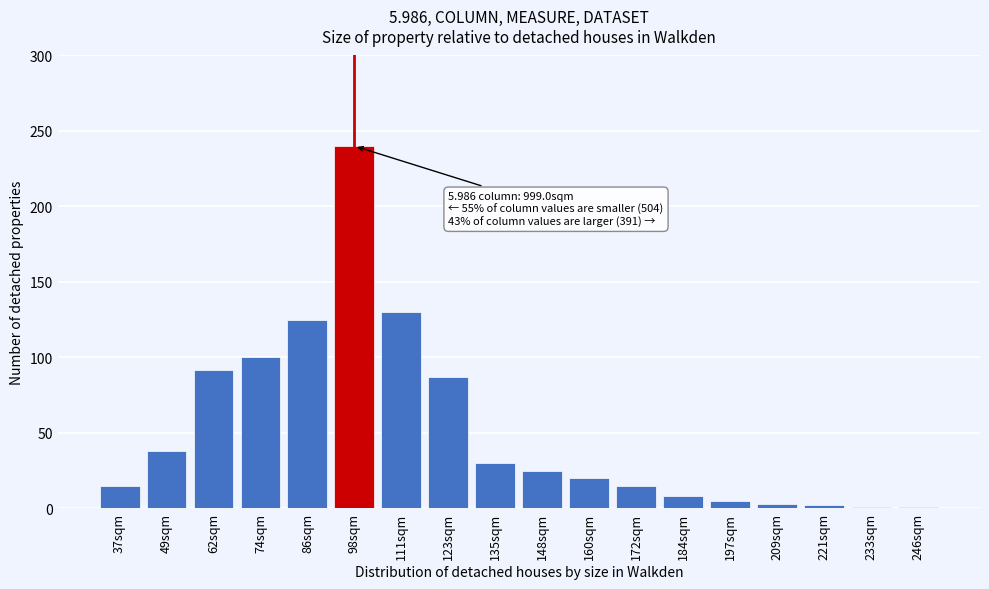

Which category has the highest value across all series?

98sqm